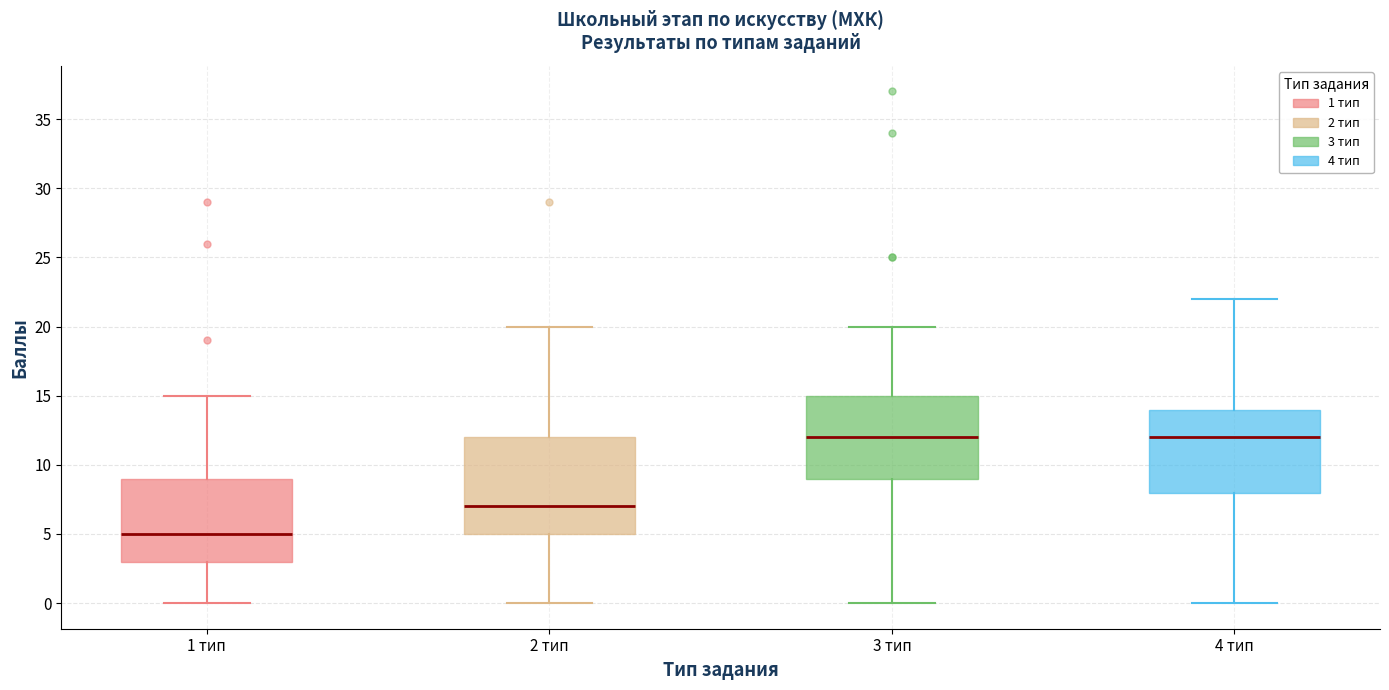

Which box is the tallest, from its lower edge to its upper edge?

2 тип